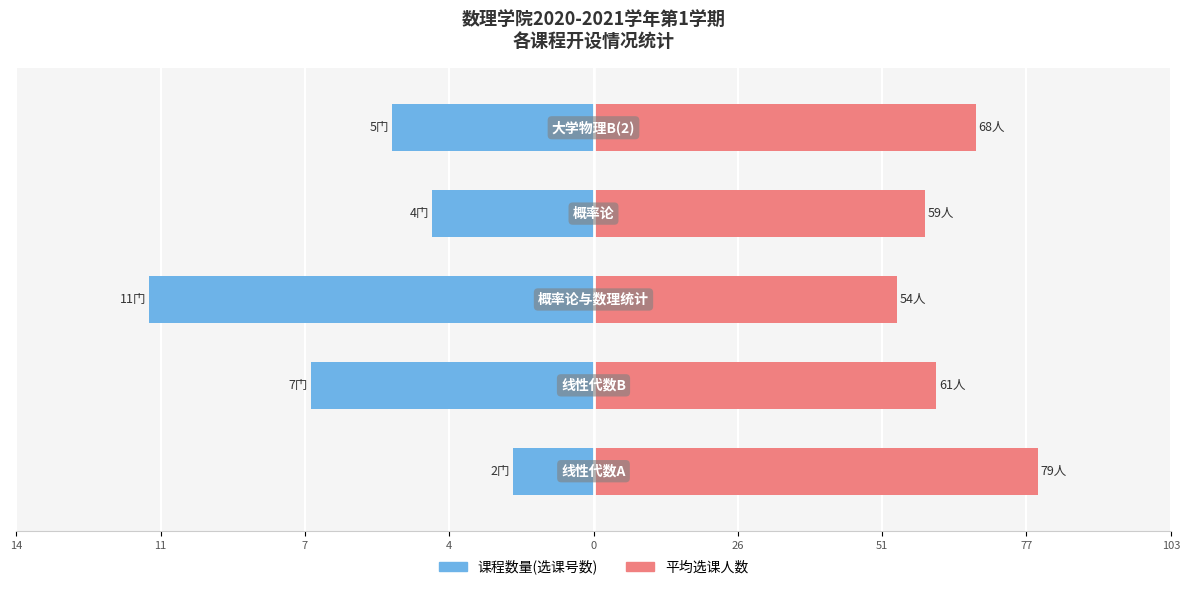

Reading left to right, extract all data points from this chart.

课程数量(选课号数): 14=-14.4	11=-50.3	7=-79.0	4=-28.7	0=-35.9
平均选课人数: 14=79.0	11=61.0	7=54.0	4=59.0	0=68.0